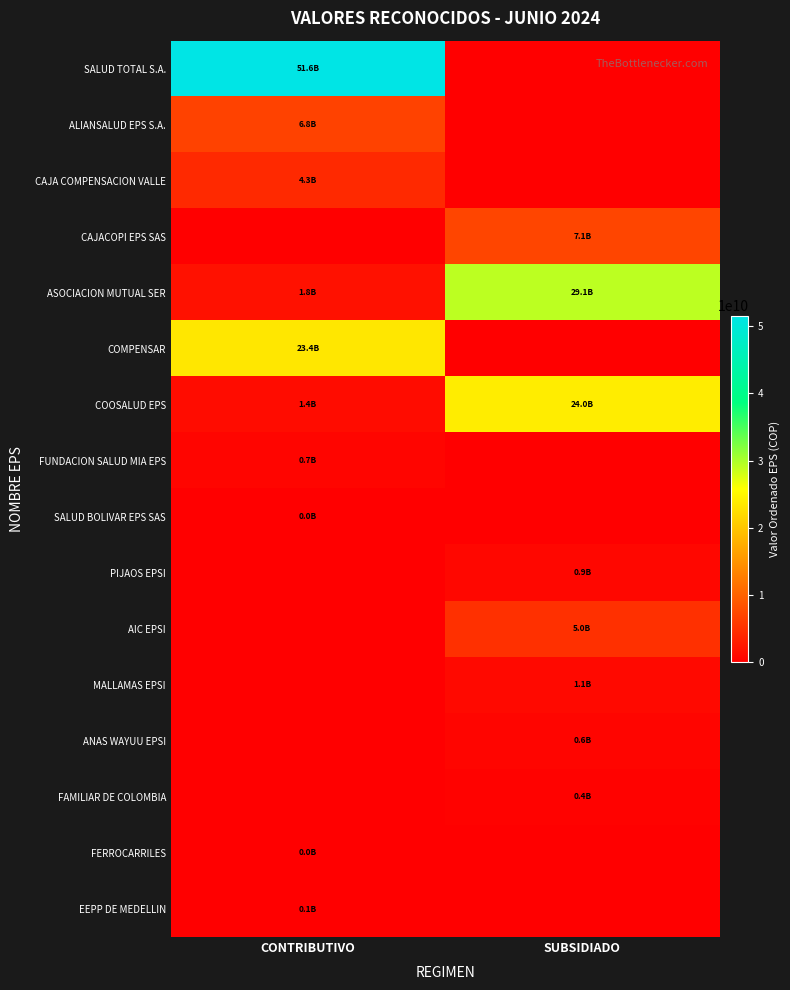

Reading left to right, list all the values displayed in this chart.

SALUD TOTAL S.A.: CONTRIBUTIVO=51577852926	SUBSIDIADO=0
ALIANSALUD EPS S.A.: CONTRIBUTIVO=6796082456	SUBSIDIADO=0
CAJA COMPENSACION VALLE: CONTRIBUTIVO=4277028109	SUBSIDIADO=0
CAJACOPI EPS SAS: CONTRIBUTIVO=0	SUBSIDIADO=7077454346
ASOCIACION MUTUAL SER: CONTRIBUTIVO=1829567475	SUBSIDIADO=29131961355
COMPENSAR: CONTRIBUTIVO=23433607044	SUBSIDIADO=0
COOSALUD EPS: CONTRIBUTIVO=1355994780	SUBSIDIADO=24009195817
FUNDACION SALUD MIA EPS: CONTRIBUTIVO=667977372	SUBSIDIADO=0
SALUD BOLIVAR EPS SAS: CONTRIBUTIVO=7699439	SUBSIDIADO=0
PIJAOS EPSI: CONTRIBUTIVO=0	SUBSIDIADO=864644592
AIC EPSI: CONTRIBUTIVO=0	SUBSIDIADO=4969193659
MALLAMAS EPSI: CONTRIBUTIVO=0	SUBSIDIADO=1066240005
ANAS WAYUU EPSI: CONTRIBUTIVO=0	SUBSIDIADO=643408541
FAMILIAR DE COLOMBIA: CONTRIBUTIVO=0	SUBSIDIADO=375217066
FERROCARRILES: CONTRIBUTIVO=4331306	SUBSIDIADO=0
EEPP DE MEDELLIN: CONTRIBUTIVO=121494217	SUBSIDIADO=0